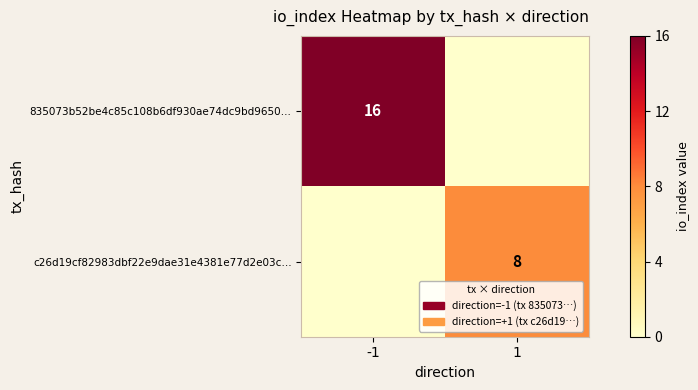

The value of 835073b52be4c85c108b6df930ae74dc9bd9650… at -1 is 22. True or false?

False